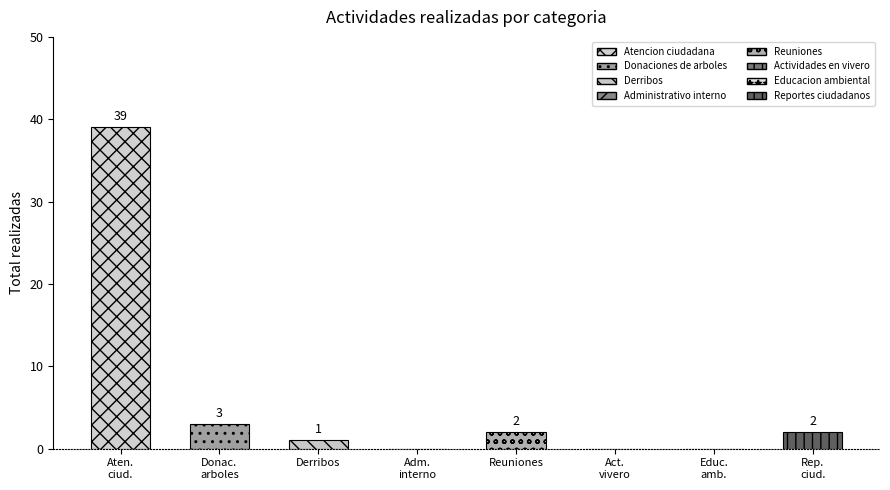

How many positive values are there?

5